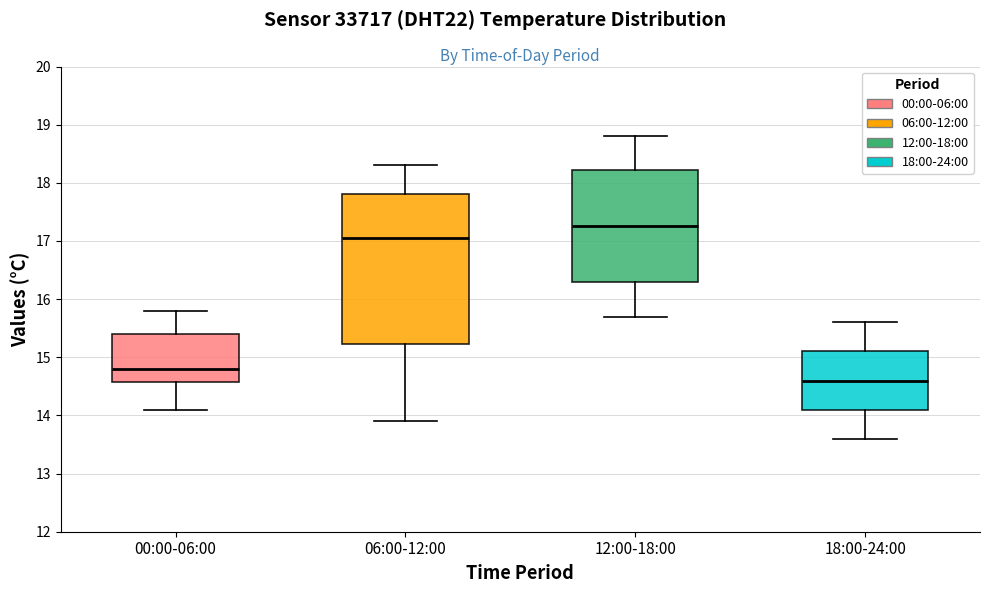

Which box's median line is the highest?

12:00-18:00